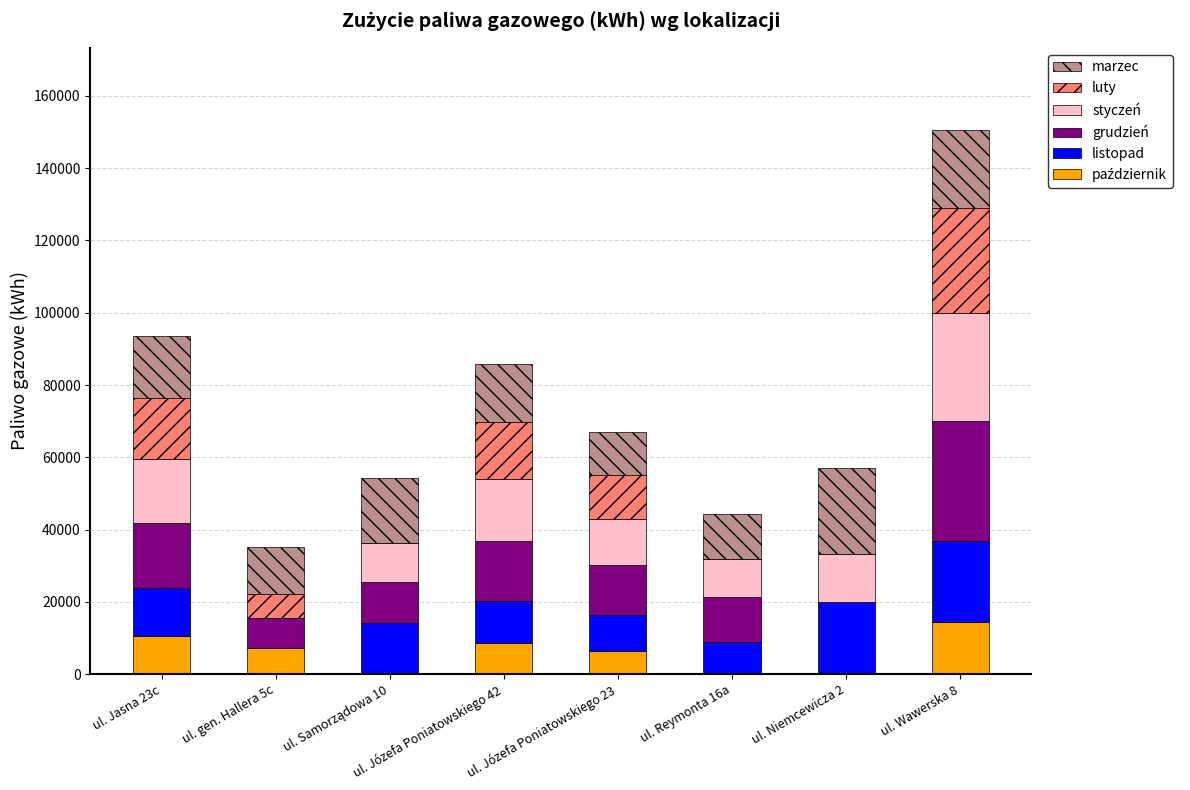

What is the total value across all series at ul. Reymonta 16a?

44306